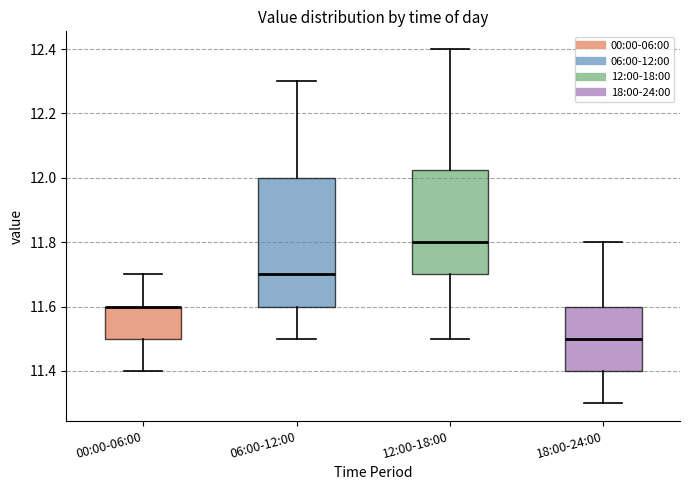

Which box is the tallest, from its lower edge to its upper edge?

06:00-12:00